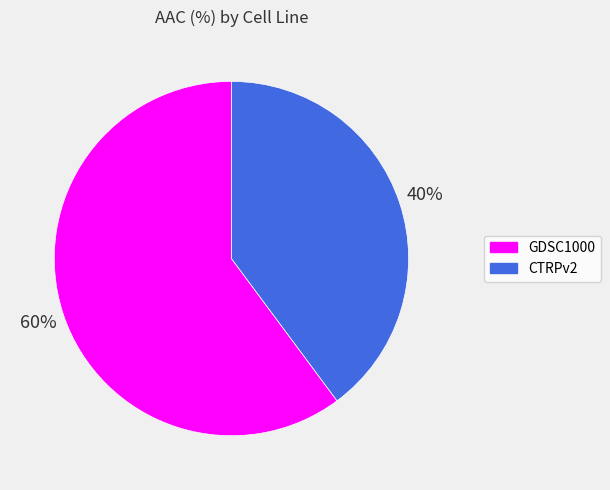

What percentage is the GDSC1000 slice, to the nearest percent?

60%